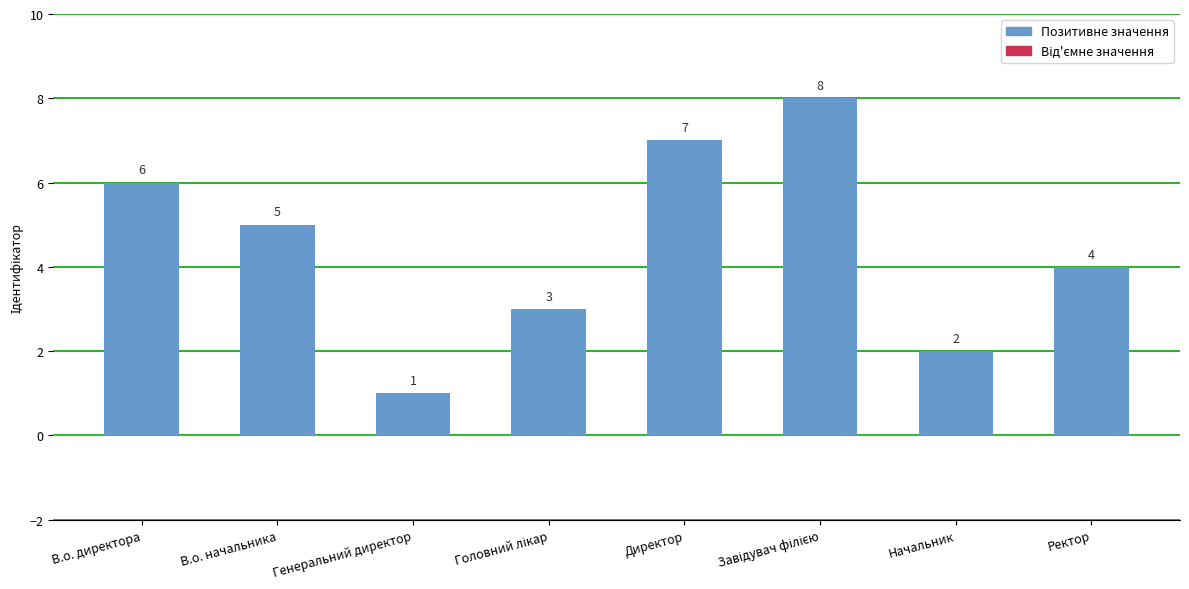

What is the sum of all values?

36